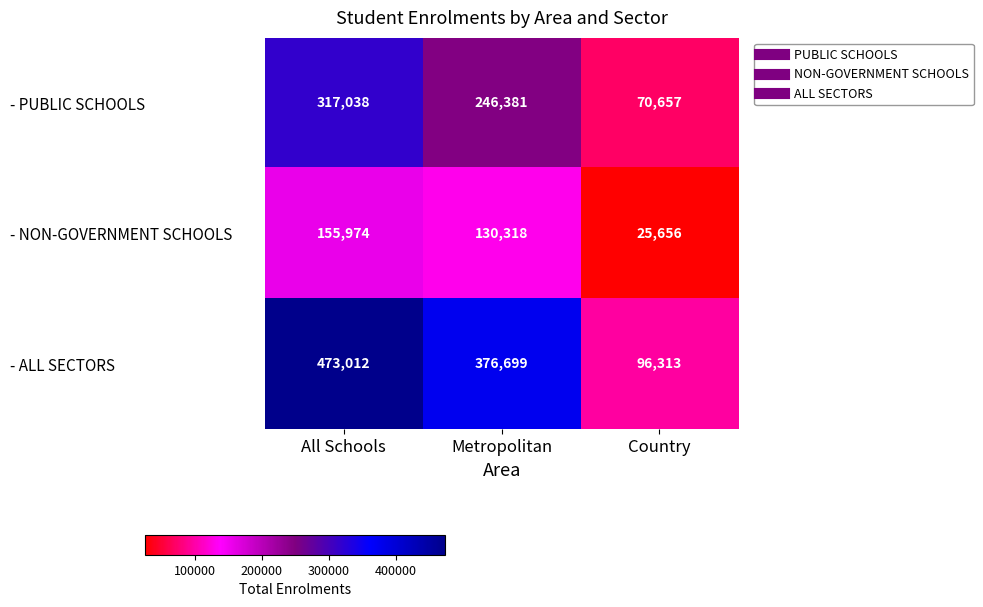

At Country, list the series in order from smallest to largest.

- NON-GOVERNMENT SCHOOLS, - PUBLIC SCHOOLS, - ALL SECTORS